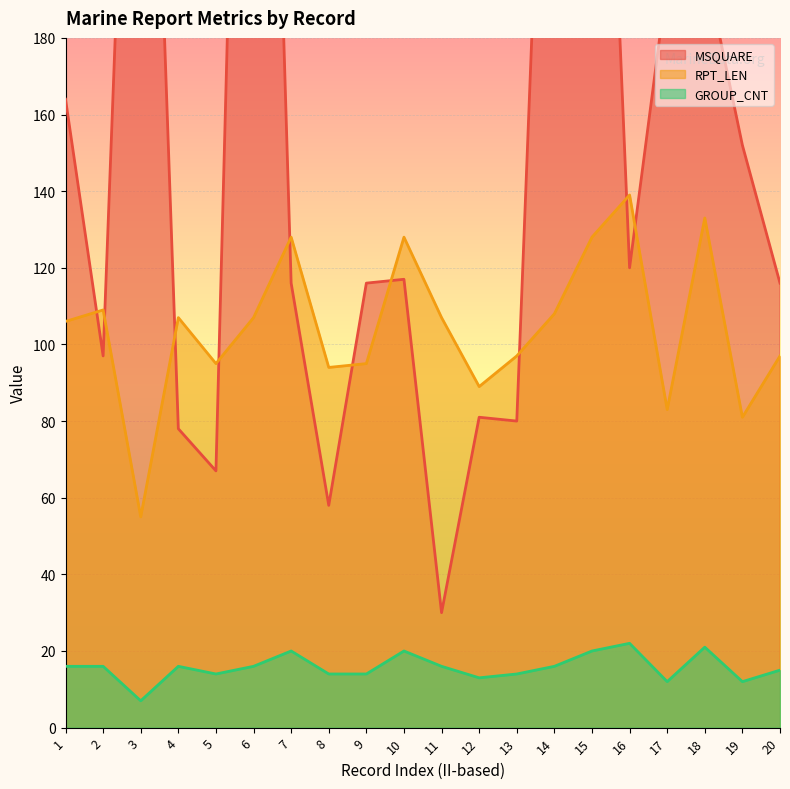

Which series has the largest range (max minus min)?

MSQUARE